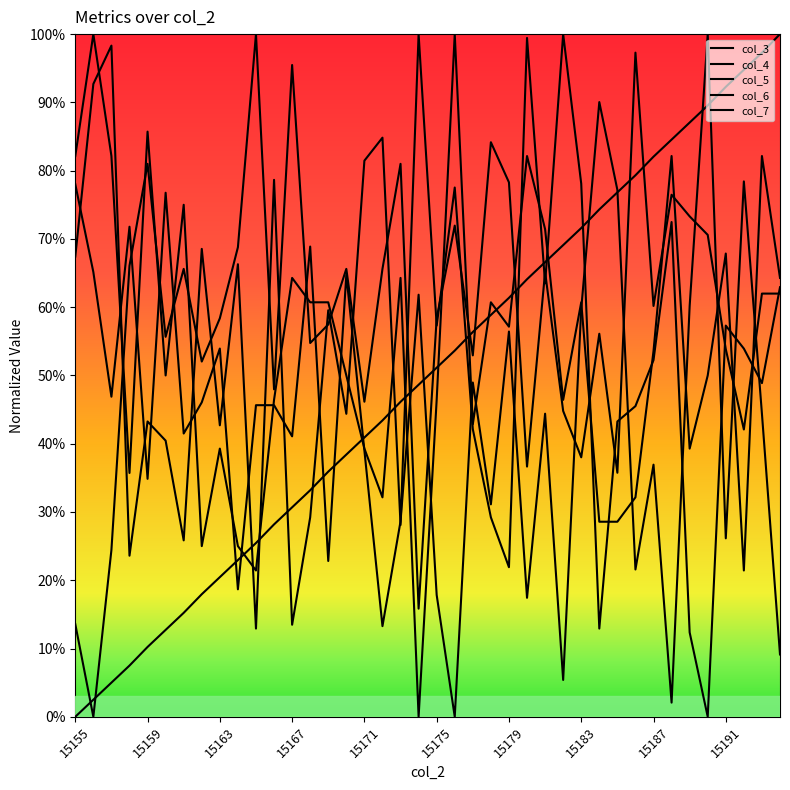

Does the chart display data point markers on the line(s)?

No